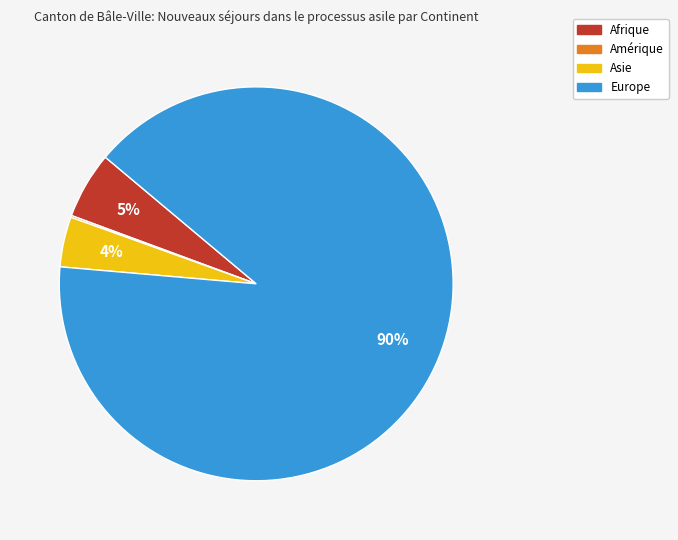

Do Afrique and Europe together represent more than half of the pie?

Yes